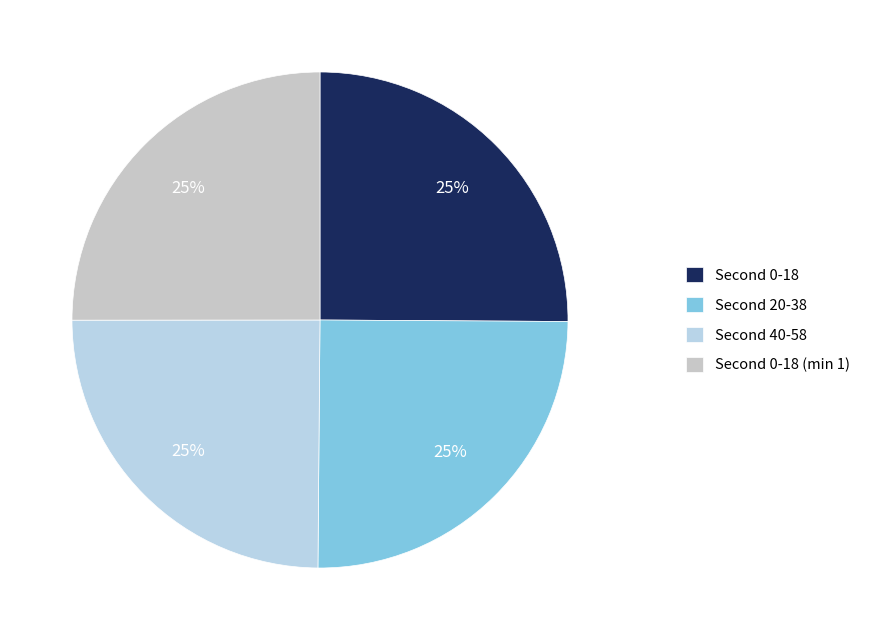

Count the number of slices in the pie.

4